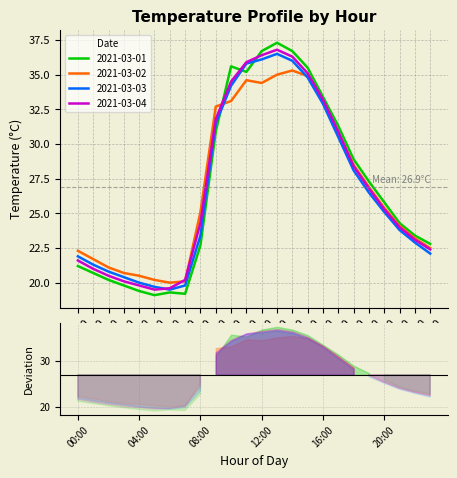

Between which two adjacent categories do 2021-03-04 and 2021-03-01 first intersect?

09:00 and 10:00